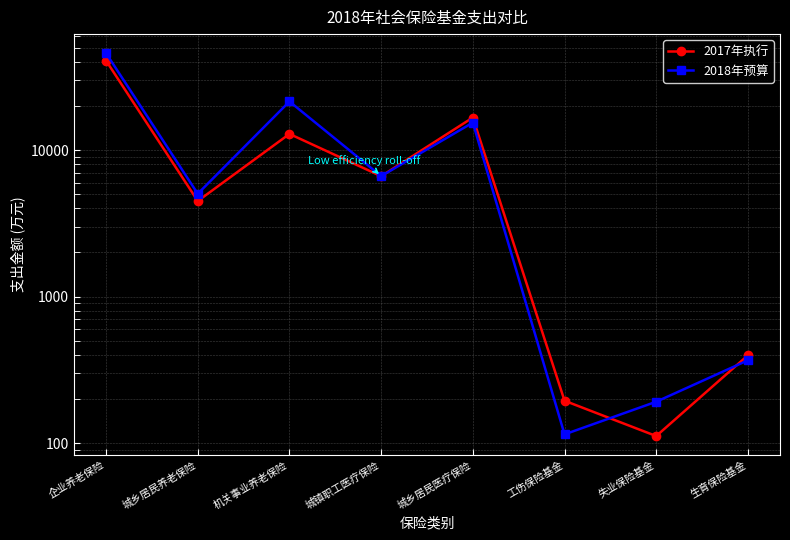

How many interior local peaks does the 2017年执行 series have?

2